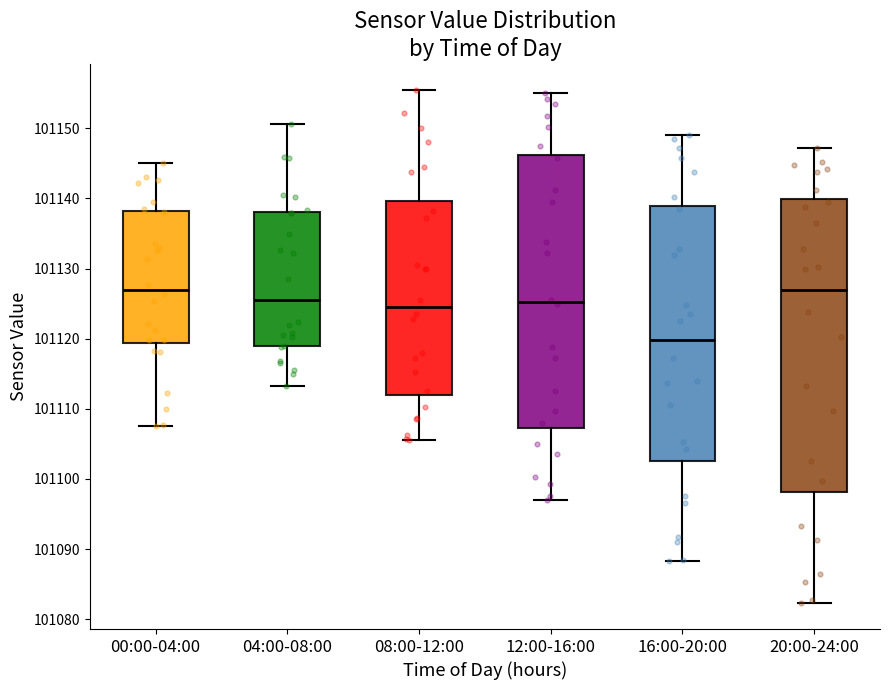

Reading left to right, transcribe this box plot: for each box, give where its median line is, the range the box spans, and where its two whiskers end, as read against the y-axis. The values are not printed on the chart, so give them approximately, as read against the axis.

00:00-04:00: median 101127, box 101119 to 101138, whiskers 101108 to 101145
04:00-08:00: median 101125, box 101119 to 101138, whiskers 101113 to 101151
08:00-12:00: median 101125, box 101112 to 101140, whiskers 101106 to 101156
12:00-16:00: median 101125, box 101107 to 101146, whiskers 101097 to 101155
16:00-20:00: median 101120, box 101103 to 101139, whiskers 101088 to 101149
20:00-24:00: median 101127, box 101098 to 101140, whiskers 101082 to 101147